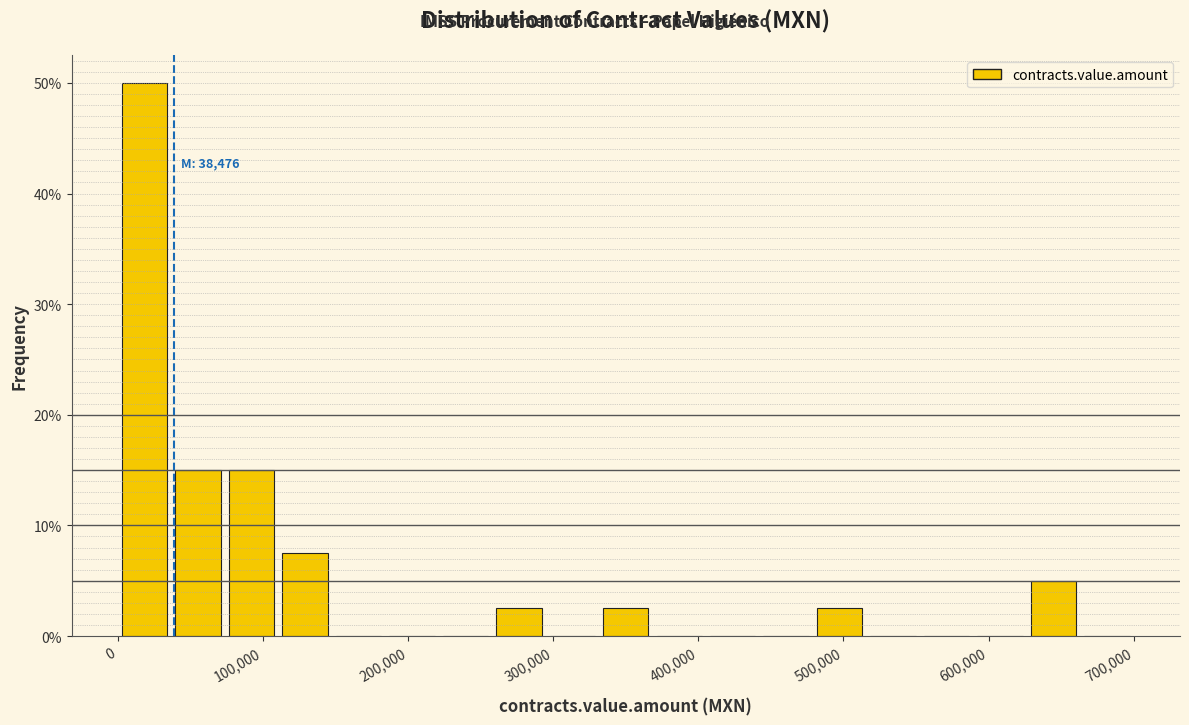

Around what value on the x-axis is the tallest bar? Give the approximate position of its centre, as read against the axis.

20000